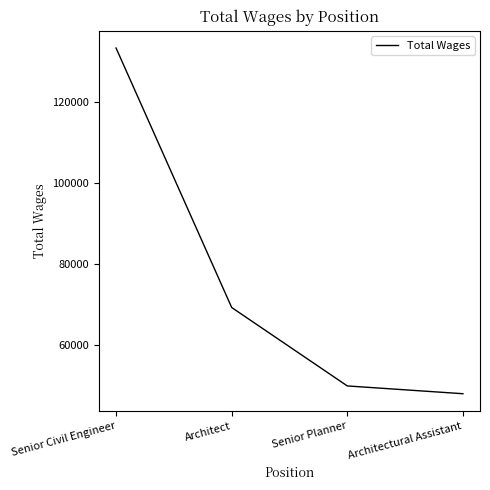

What is the sum of all values?

300115